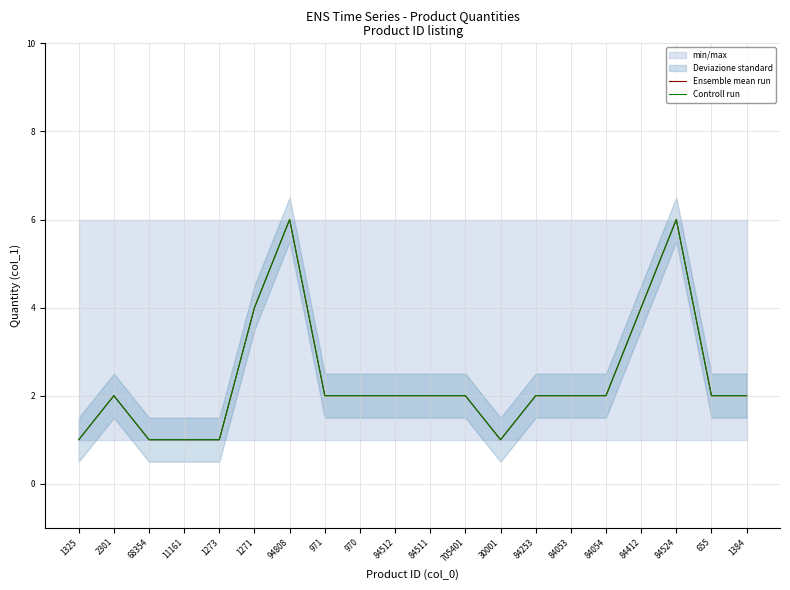

Rank the series at 84512 from lowest to highest value.

Ensemble mean run, Controll run